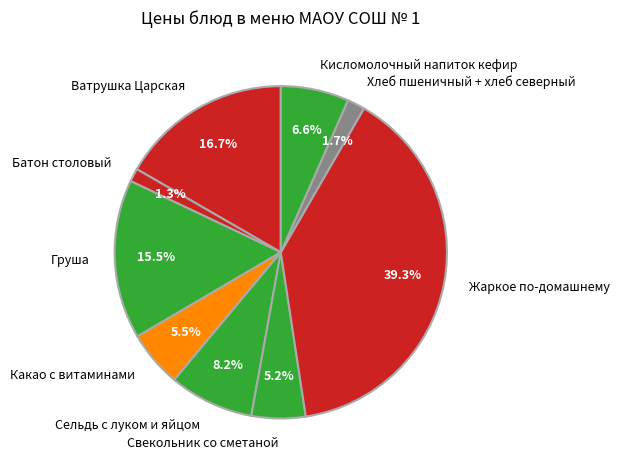

What percentage is NOT represented by Свекольник со сметаной?

94.8%